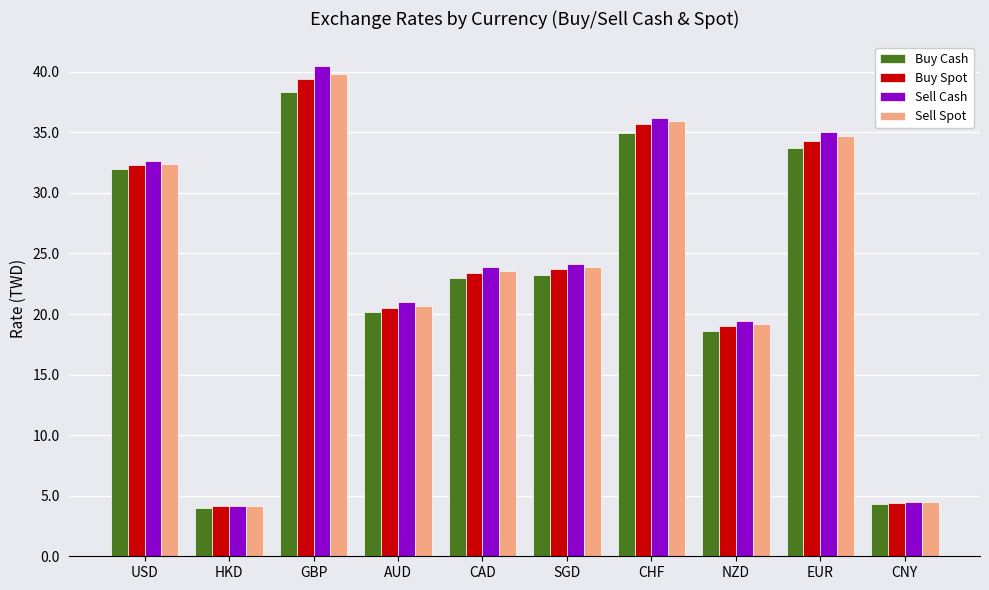

What is the sum of all Buy Spot values?

236.7